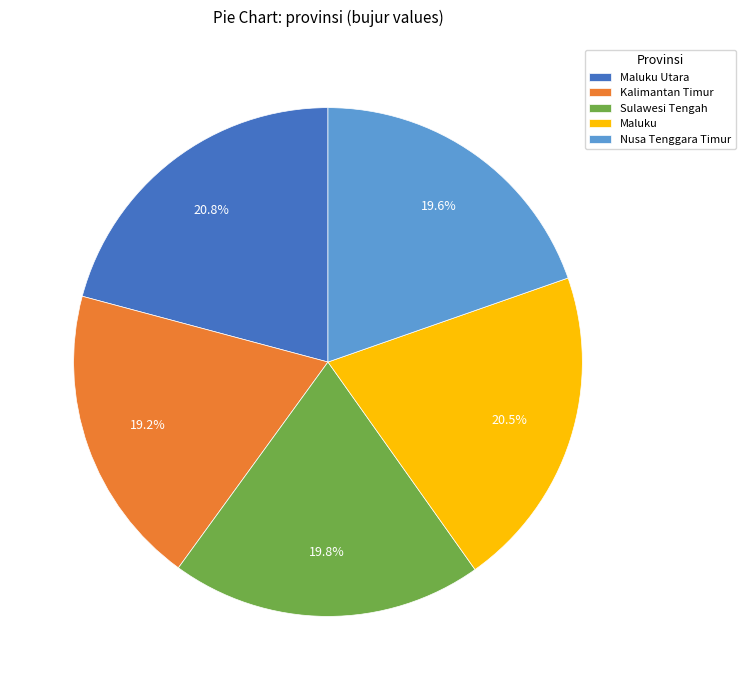

What is the ratio of the value at Maluku to the value at Maluku Utara?

1.0